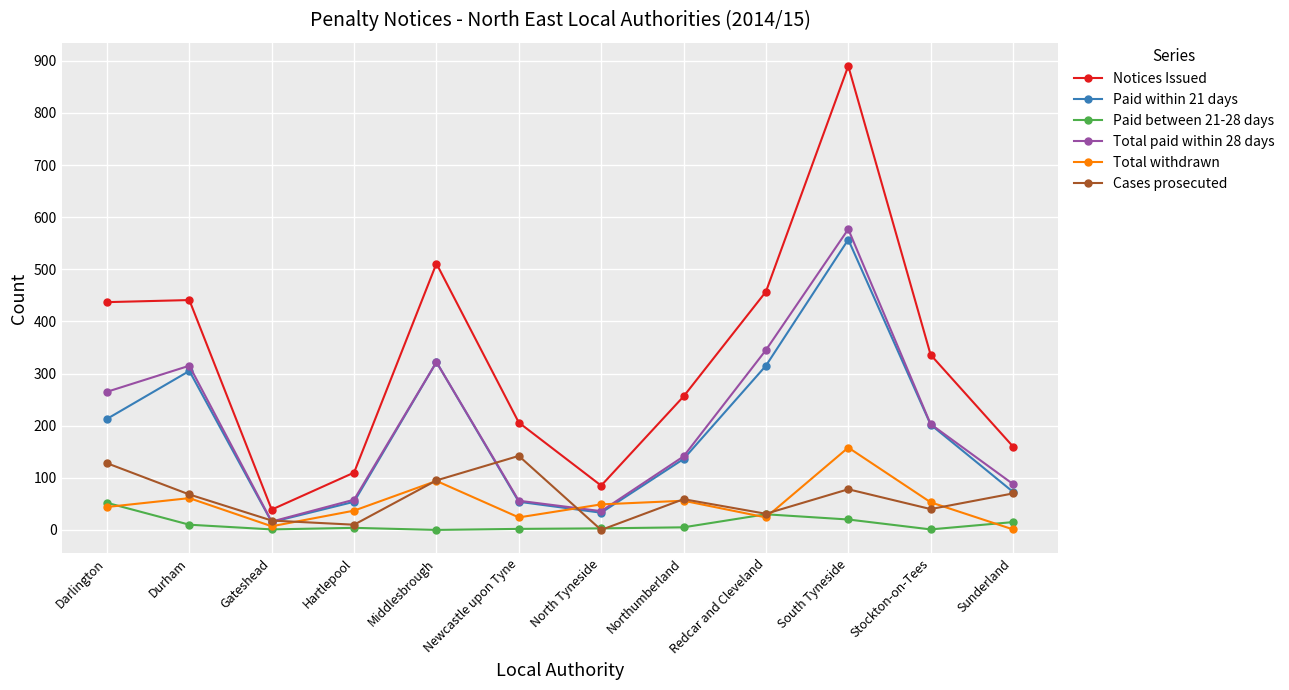

How many lines are shown in the chart?

6